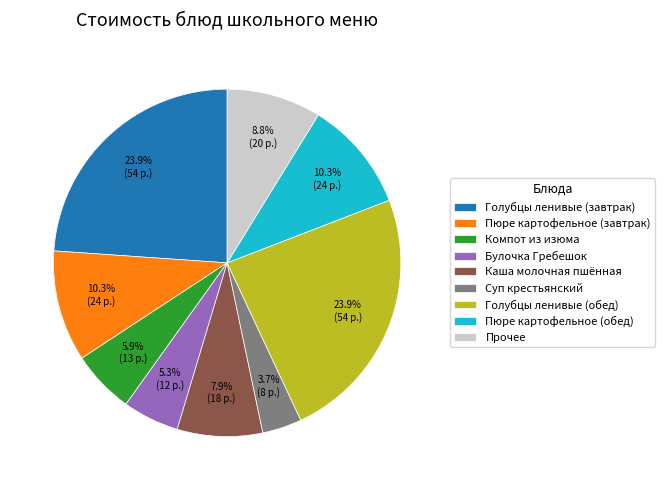

How many slices are in this pie chart?

9